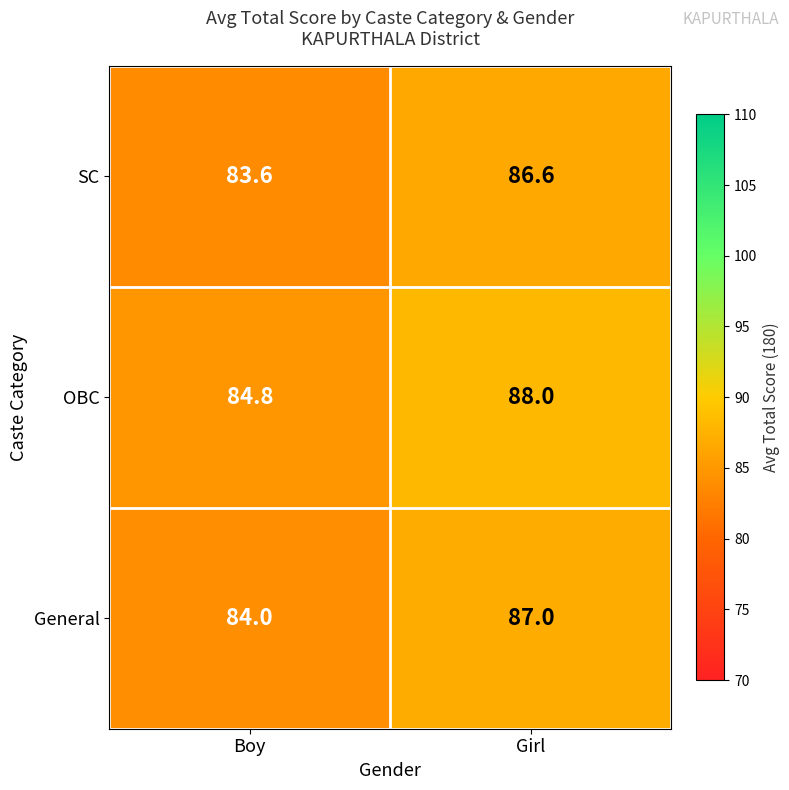

List the series in order of their overall mean, highest first.

OBC, General, SC